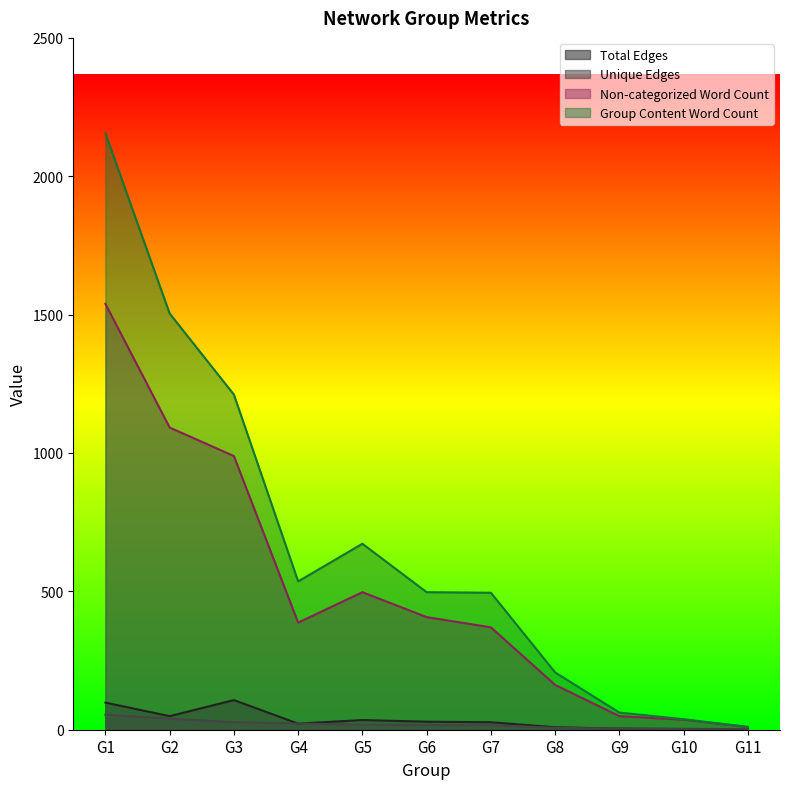

True or false: Group Content Word Count and Total Edges cross at least once.

False